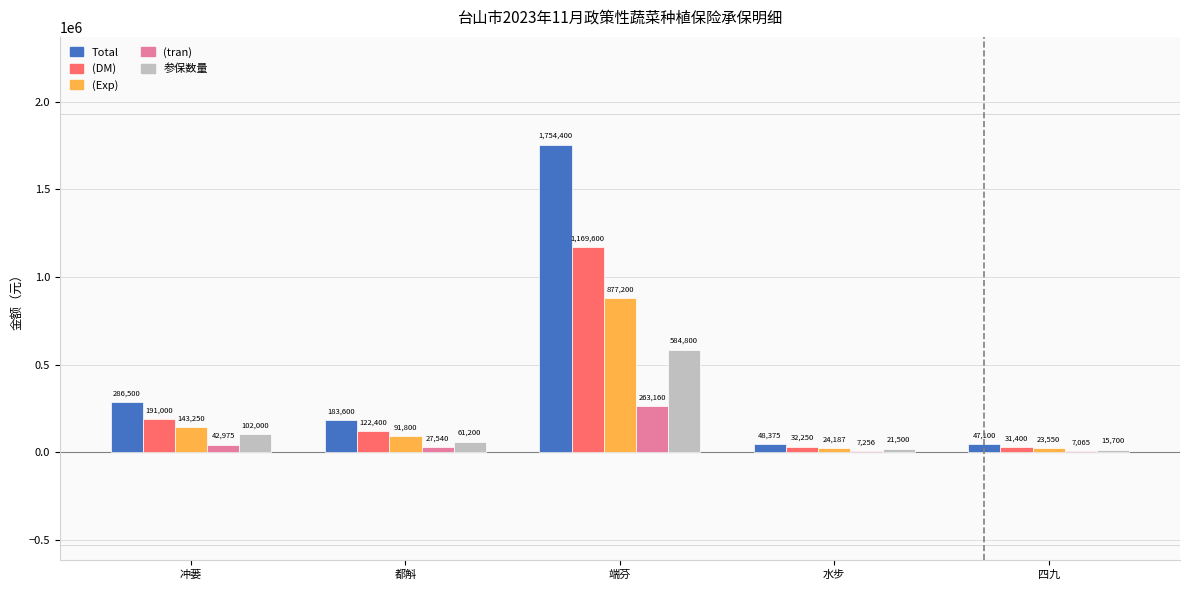

At which category is the sum across all series the highest?

端芬